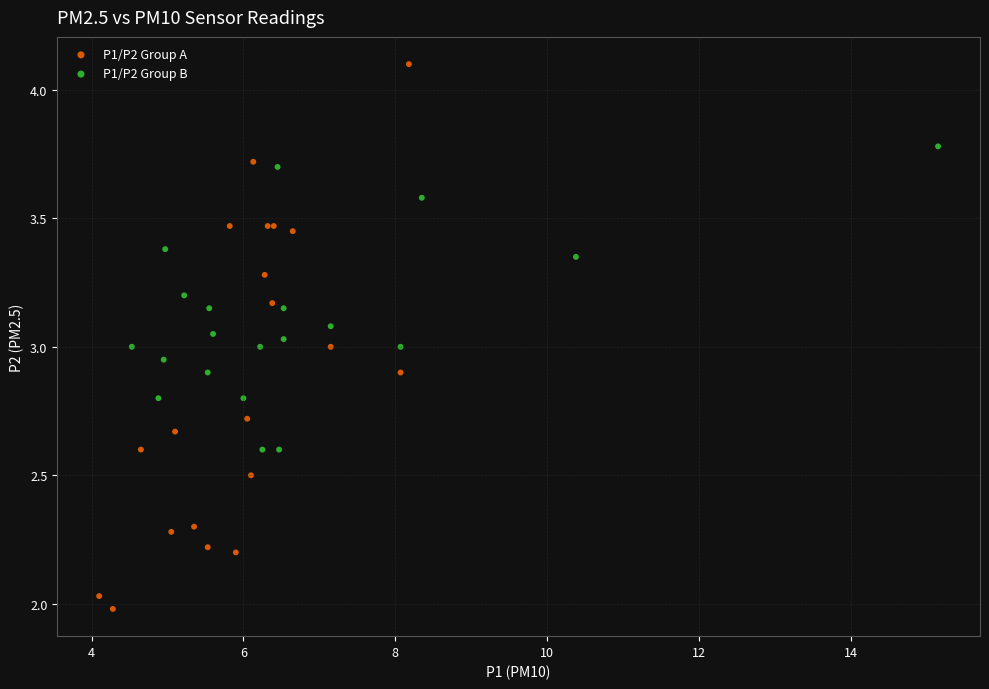

Which series contains the highest Y value?

P1/P2 Group A